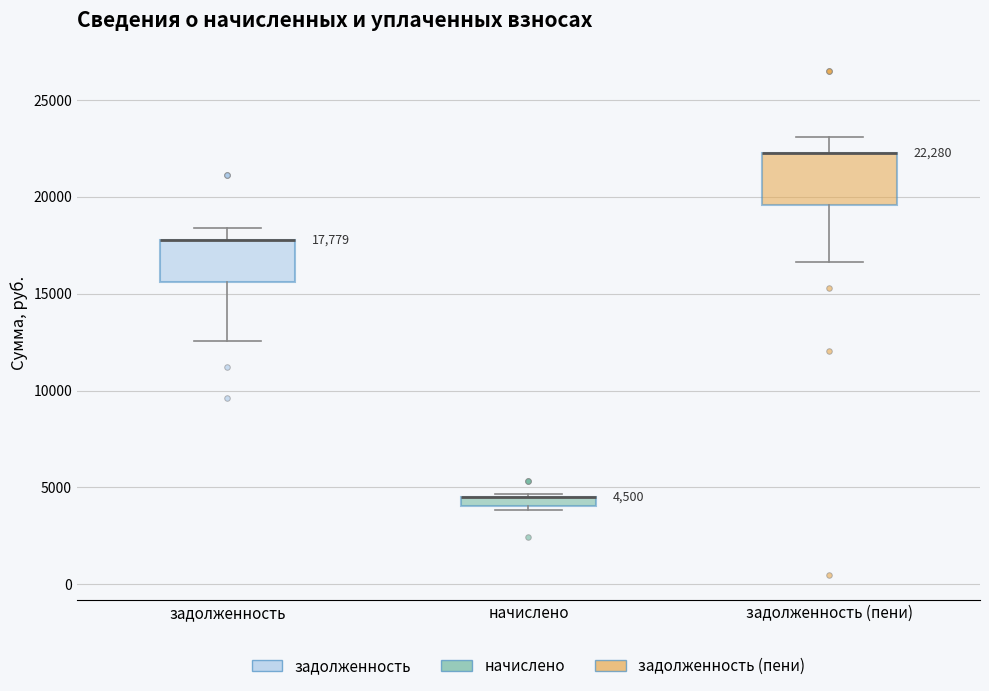

Comparing the boxes themselves (not the whiskers), which one is the tallest?

задолженность (пени)